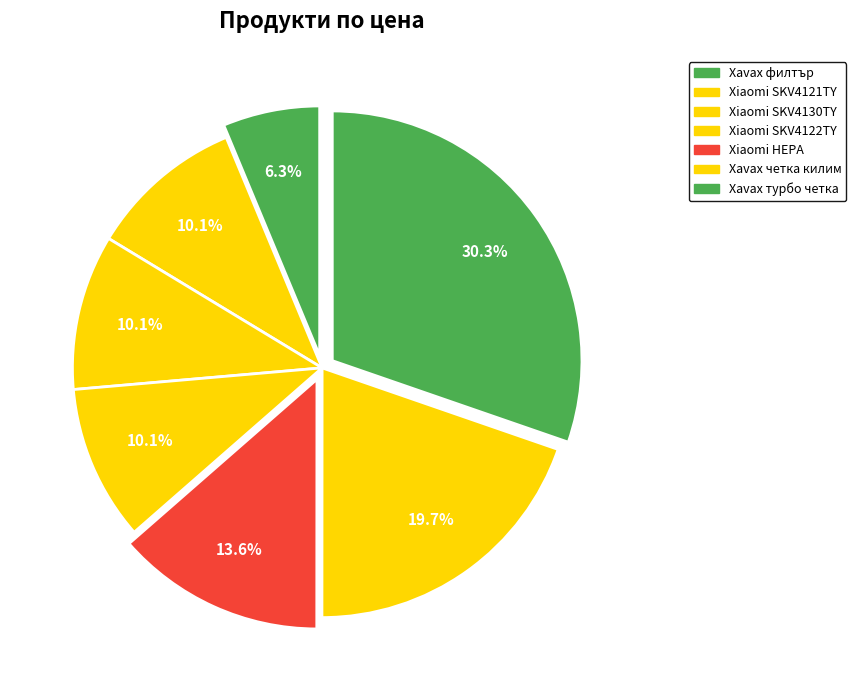

How many segments does this pie chart have?

7